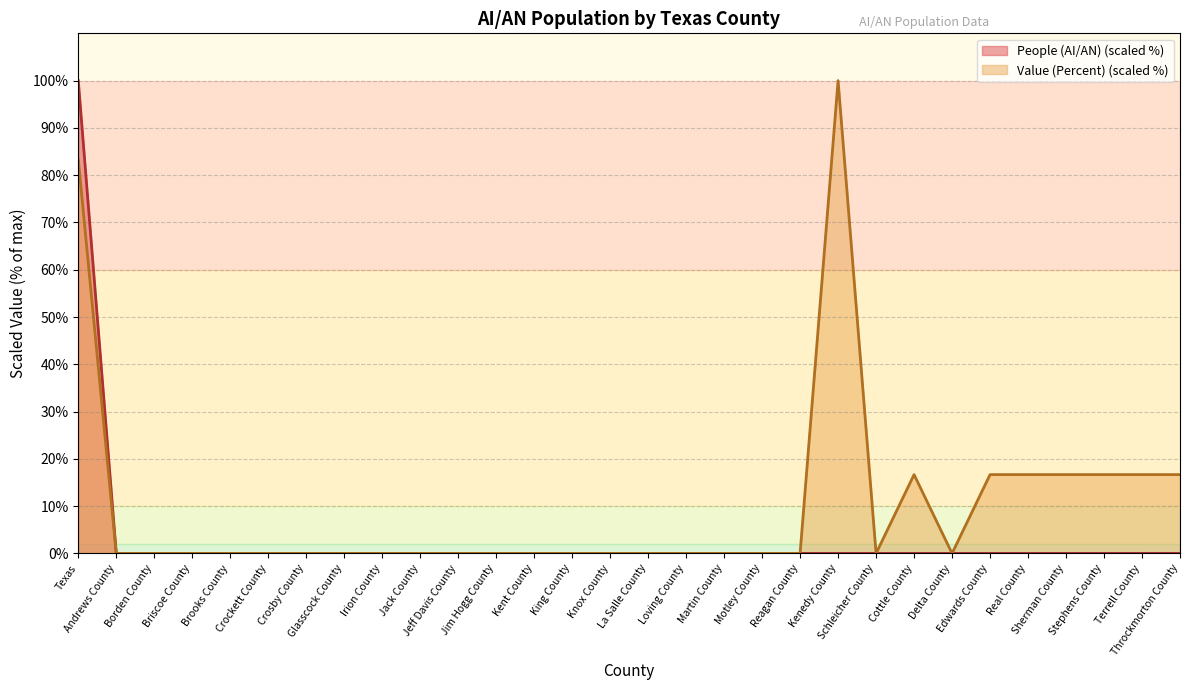

Reading left to right, what are all the values shown in this chart?

People (AI/AN): Texas=100.0	Andrews County=0.0	Borden County=0.0	Briscoe County=0.0	Brooks County=0.0	Crockett County=0.0	Crosby County=0.0	Glasscock County=0.0	Irion County=0.0	Jack County=0.0	Jeff Davis County=0.0	Jim Hogg County=0.0	Kent County=0.0	King County=0.0	Knox County=0.0	La Salle County=0.0	Loving County=0.0	Martin County=0.0	Motley County=0.0	Reagan County=0.0	Kenedy County=0.0	Schleicher County=0.0	Cottle County=0.0	Delta County=0.0	Edwards County=0.0	Real County=0.0	Sherman County=0.0	Stephens County=0.0	Terrell County=0.0	Throckmorton County=0.0
Value (Percent): Texas=83.3	Andrews County=0.0	Borden County=0.0	Briscoe County=0.0	Brooks County=0.0	Crockett County=0.0	Crosby County=0.0	Glasscock County=0.0	Irion County=0.0	Jack County=0.0	Jeff Davis County=0.0	Jim Hogg County=0.0	Kent County=0.0	King County=0.0	Knox County=0.0	La Salle County=0.0	Loving County=0.0	Martin County=0.0	Motley County=0.0	Reagan County=0.0	Kenedy County=100.0	Schleicher County=0.0	Cottle County=16.7	Delta County=0.0	Edwards County=16.7	Real County=16.7	Sherman County=16.7	Stephens County=16.7	Terrell County=16.7	Throckmorton County=16.7